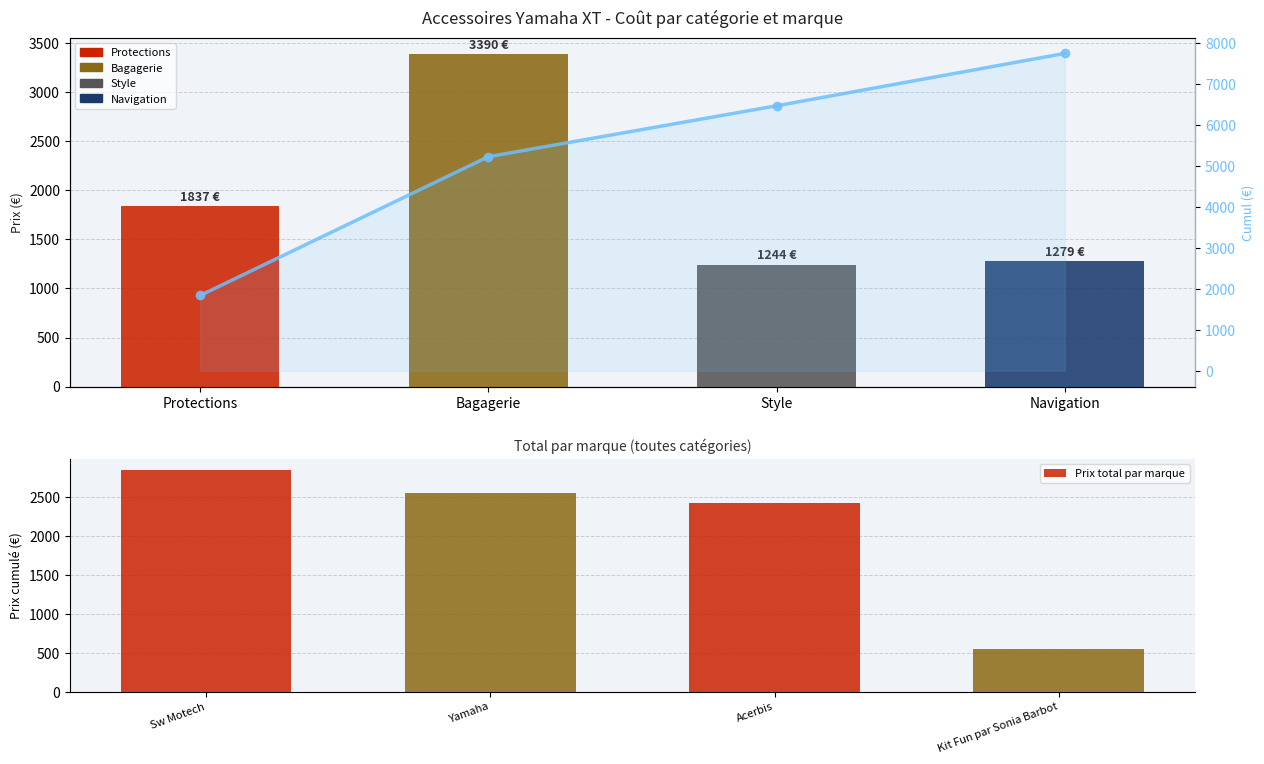

What is the value of the Prix total par marque bar at the 1st from the left?

2847.0